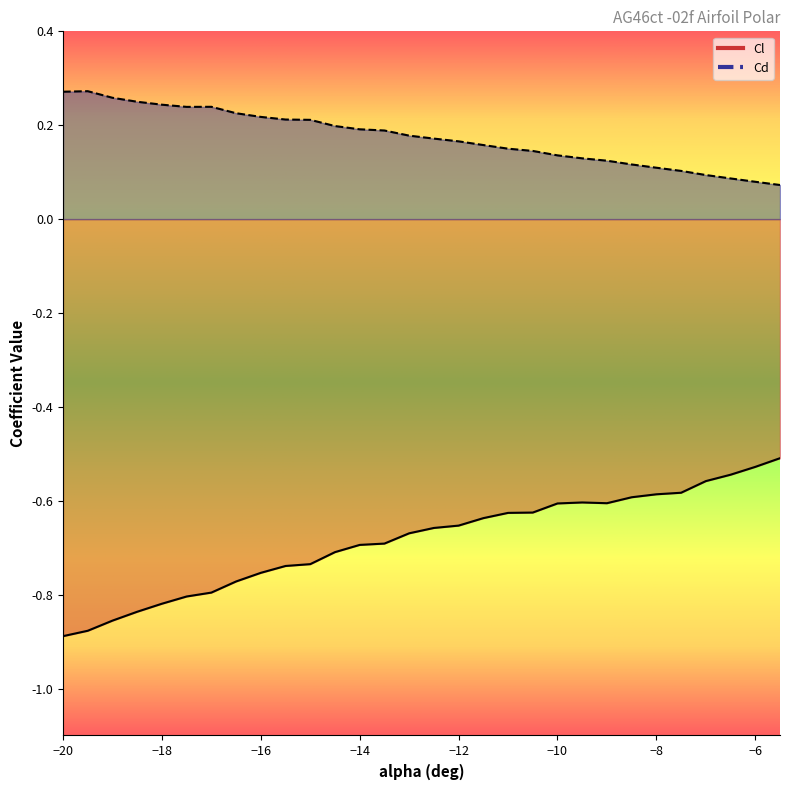

True or false: Cl and Cd intersect in this chart.

False